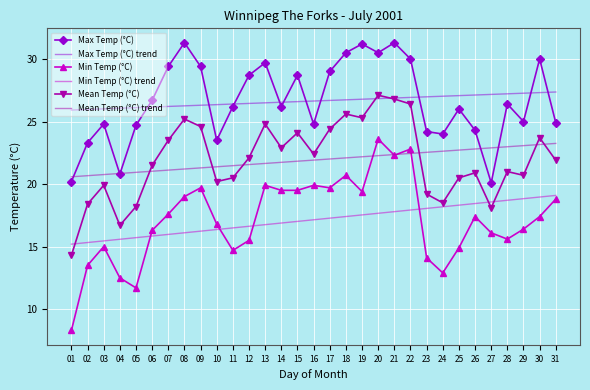

Is the value of Max Temp (°C) at 22 greater than the value of Mean Temp (°C) trend at 04?

Yes